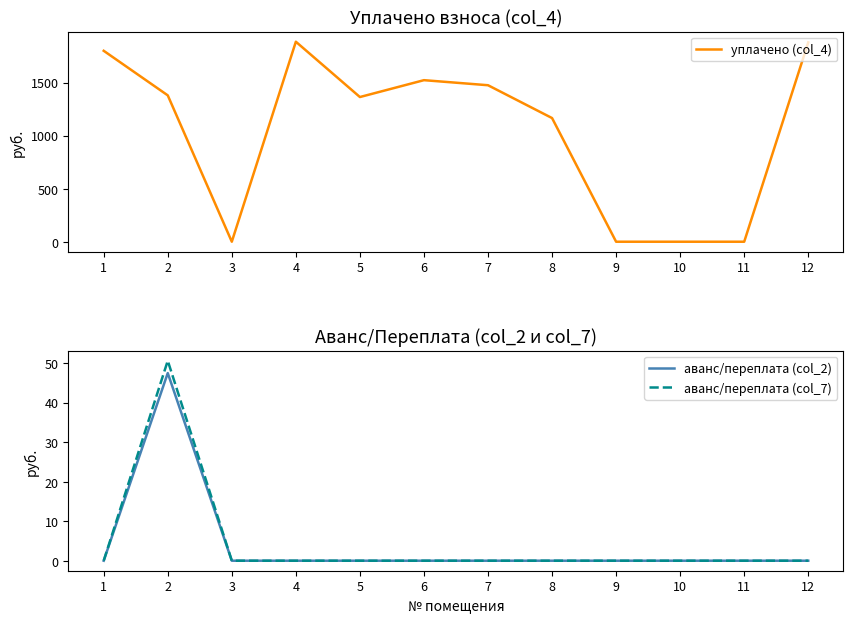

Reading left to right, what are all the values shown in this chart?

уплачено (col_4): 1=1800.2	2=1380.0	3=0.0	4=1885.7	5=1364.2	6=1523.2	7=1475.5	8=1166.0	9=0.0	10=0.0	11=0.0	12=1879.4
аванс/переплата (col_2): 1=0.0	2=47.5	3=0.0	4=0.0	5=0.0	6=0.0	7=0.0	8=0.0	9=0.0	10=0.0	11=0.0	12=0.0
аванс/переплата (col_7): 1=0.0	2=50.6	3=0.0	4=0.0	5=0.0	6=0.0	7=0.0	8=0.0	9=0.0	10=0.0	11=0.0	12=0.0